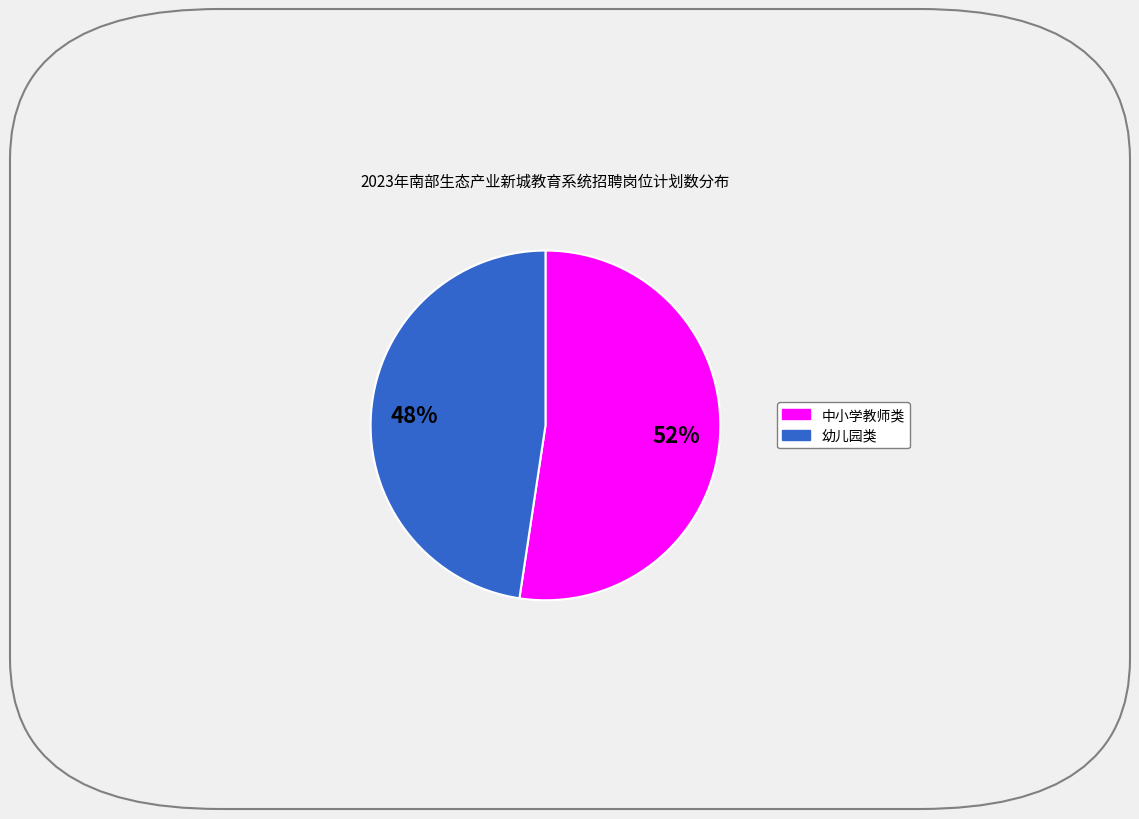

To the nearest percent, what is the average slice percentage?

50%